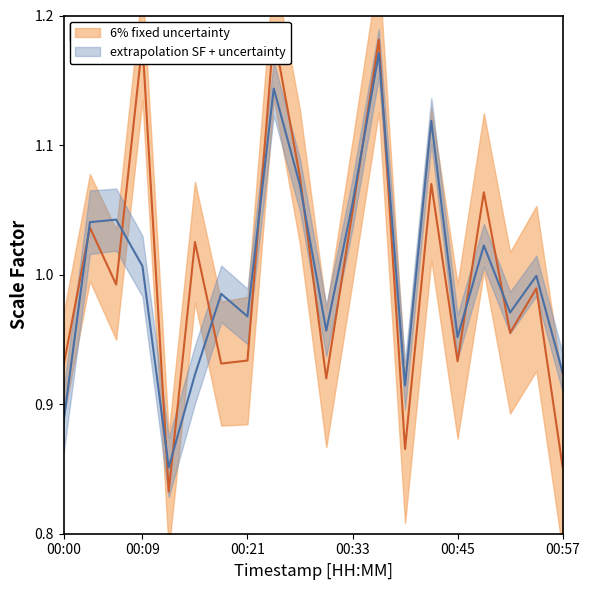

What is the smallest value displayed?

0.8